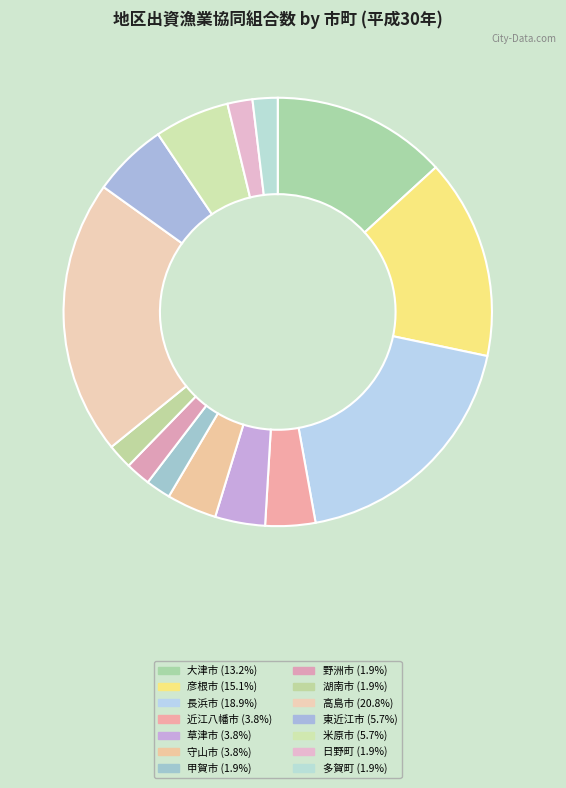

To the nearest percent, what is the combined percentage of 近江八幡市 and 長浜市?

23%